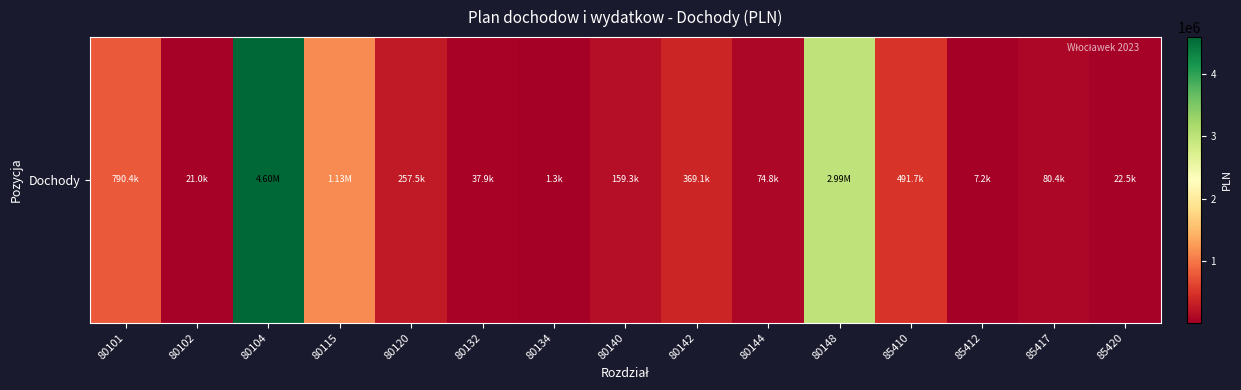

At which label does the data first exceed 159270?

80101